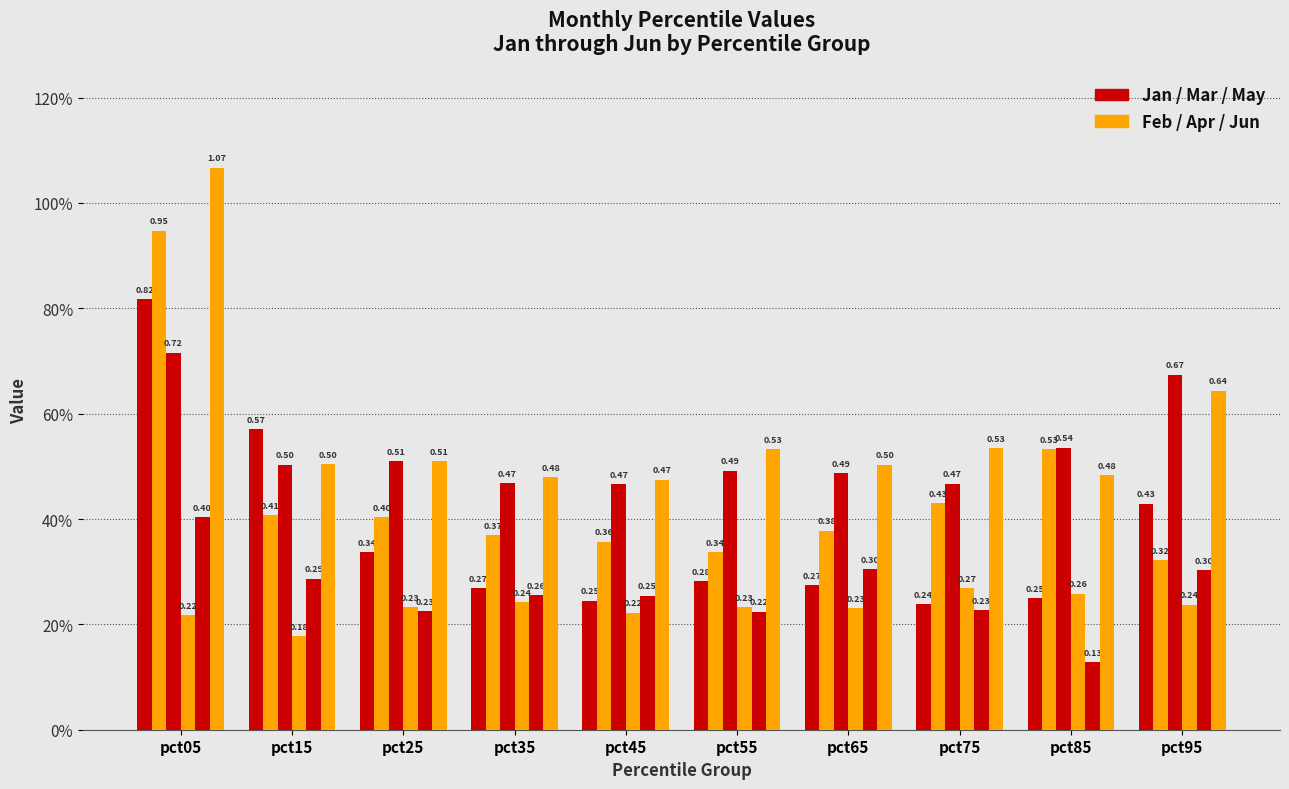

What is the total value across all series at pct45?

2.0